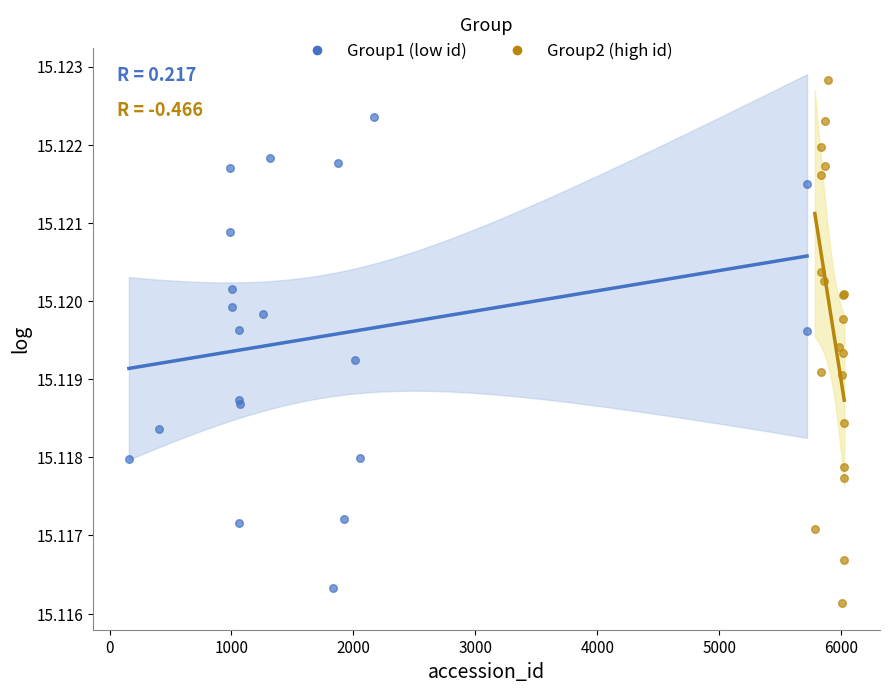

Which series has the widest spread of Y values?

Group2 (high id)